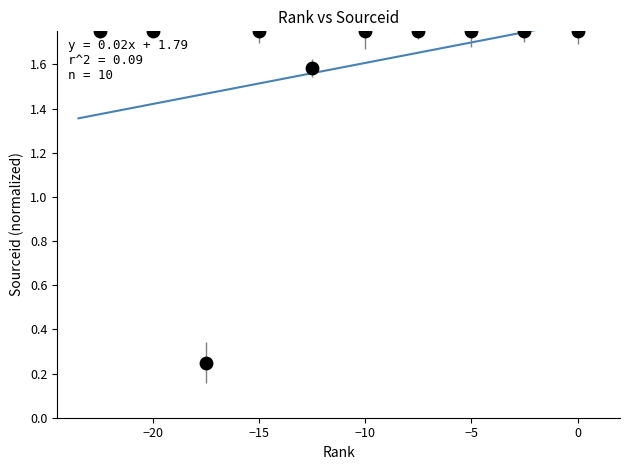

What is the average X value?

-11.2